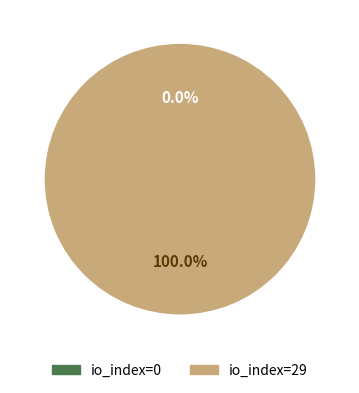

Combined, what portion of the pie is io_index=29 and io_index=0?

100.0%